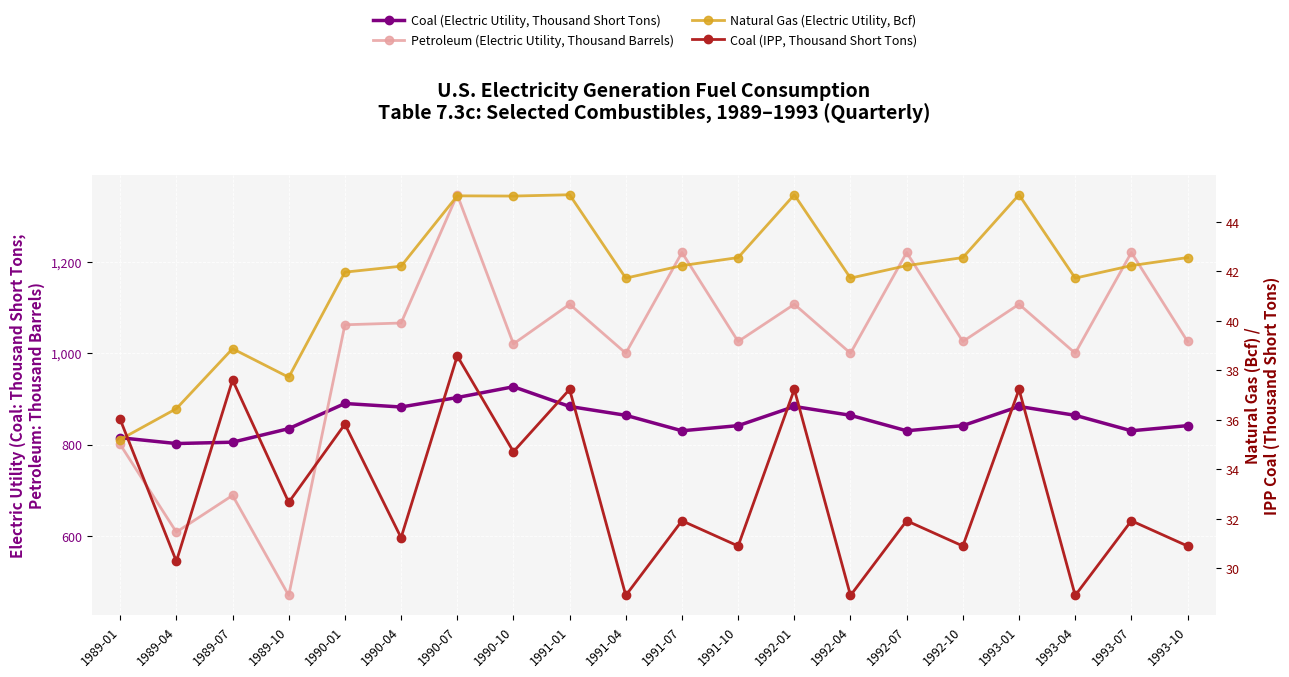

What is the spread (max minus min) of values at 1991-10?

994.4